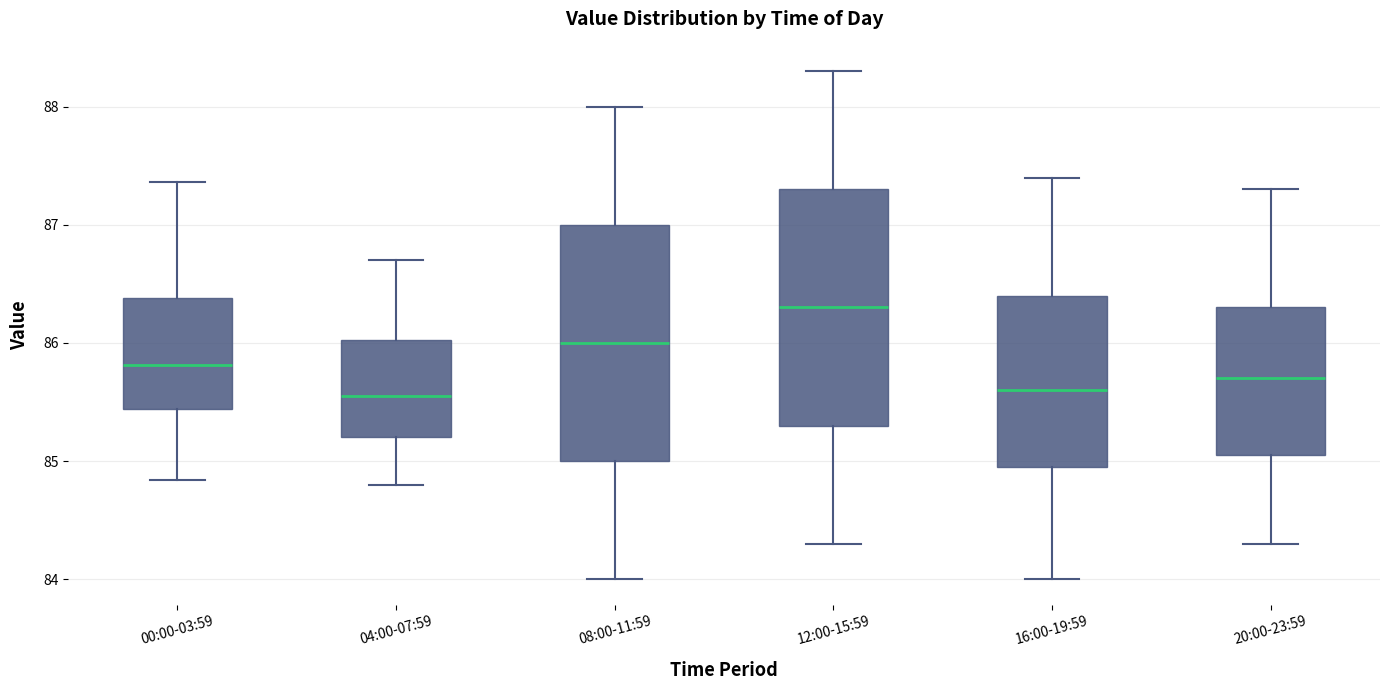

Reading left to right, transcribe this box plot: for each box, give where its median line is, the range the box spans, and where its two whiskers end, as read against the y-axis. The values are not printed on the chart, so give them approximately, as read against the axis.

00:00-03:59: median 85.8, box 85.4 to 86.4, whiskers 84.8 to 87.4
04:00-07:59: median 85.6, box 85.2 to 86.0, whiskers 84.8 to 86.7
08:00-11:59: median 86.0, box 85.0 to 87.0, whiskers 84.0 to 88.0
12:00-15:59: median 86.3, box 85.3 to 87.3, whiskers 84.3 to 88.3
16:00-19:59: median 85.6, box 85.0 to 86.4, whiskers 84.0 to 87.4
20:00-23:59: median 85.7, box 85.1 to 86.3, whiskers 84.3 to 87.3